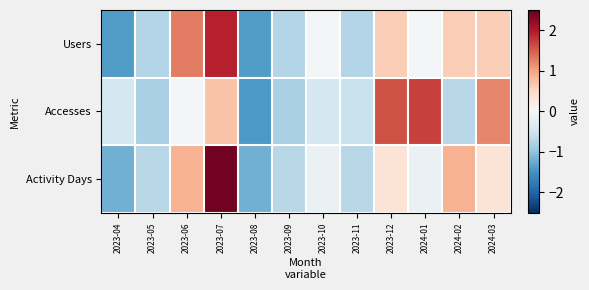

List the series in order of their overall mean, highest first.

Accesses, Users, Activity Days